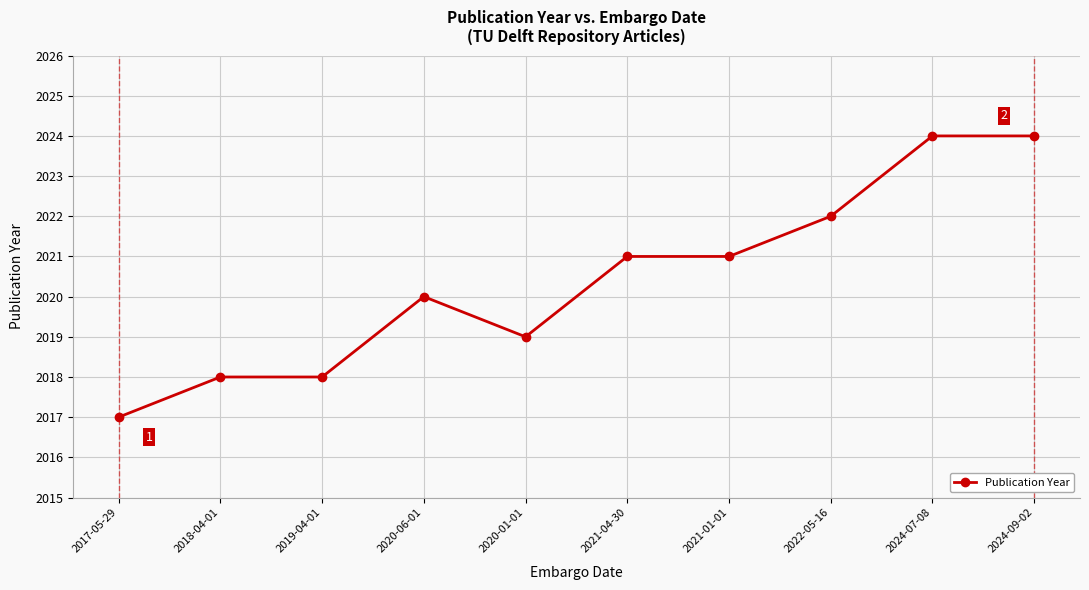

What position from the left is 2021-04-30?

6